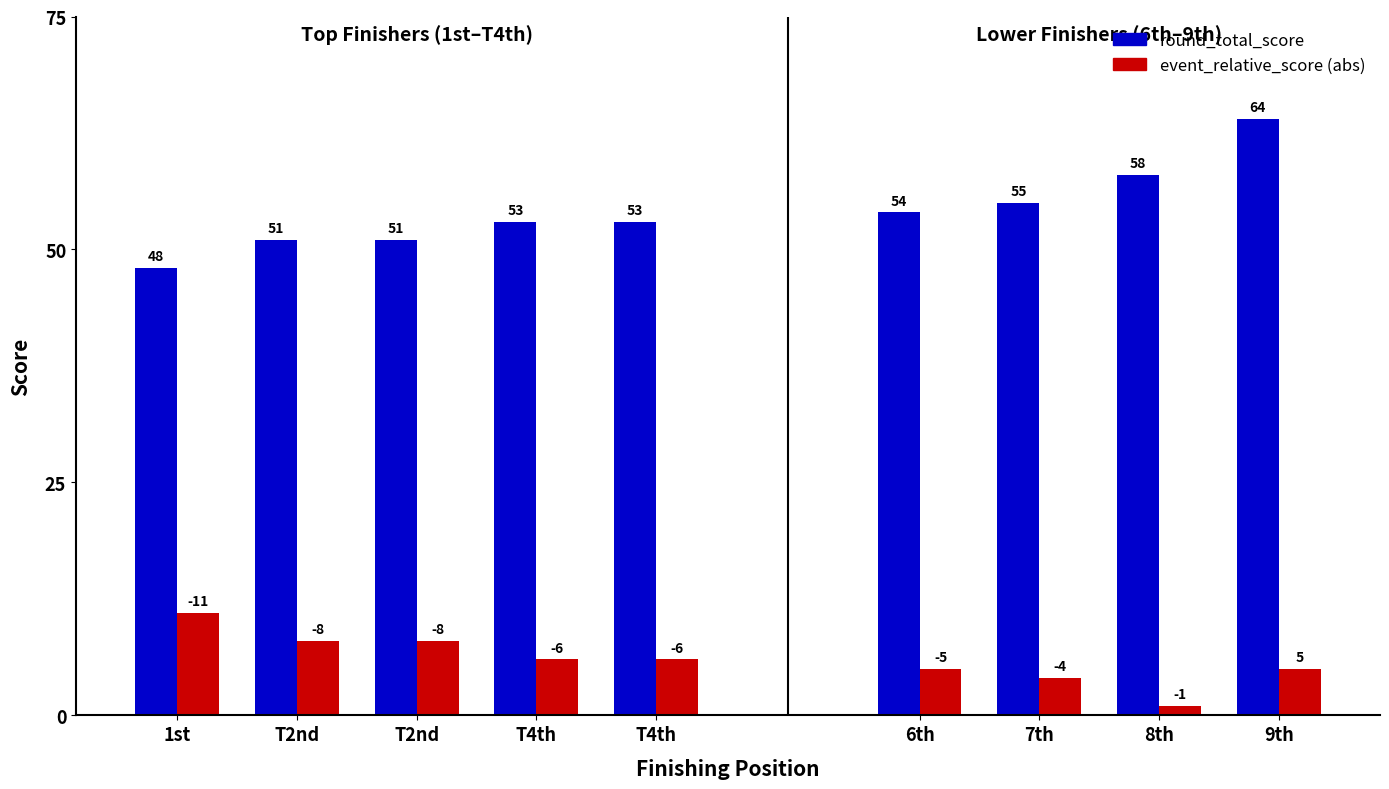

What is the minimum value for event_relative_score?

-11